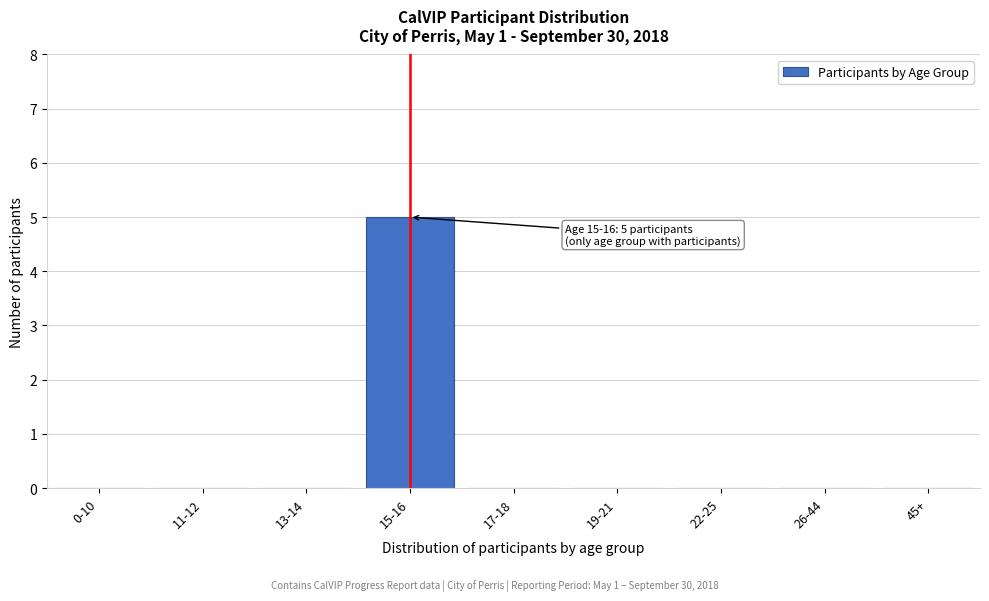

Reading left to right, transcribe all the data shown in this chart.

0-10=0	11-12=0	13-14=0	15-16=5	17-18=0	19-21=0	22-25=0	26-44=0	45+=0